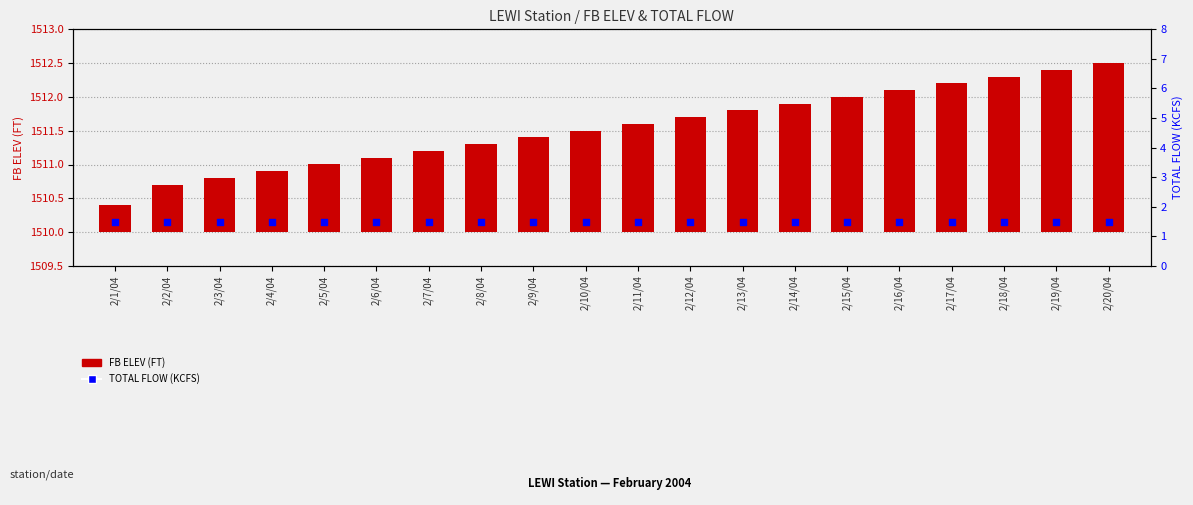

What are all the series names shown in the legend?

FB ELEV (FT), TOTAL FLOW (KCFS)